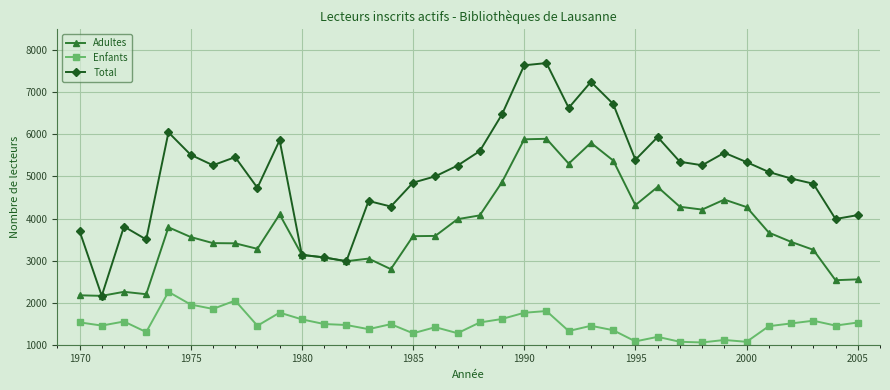

What is the greatest value displayed?

7697